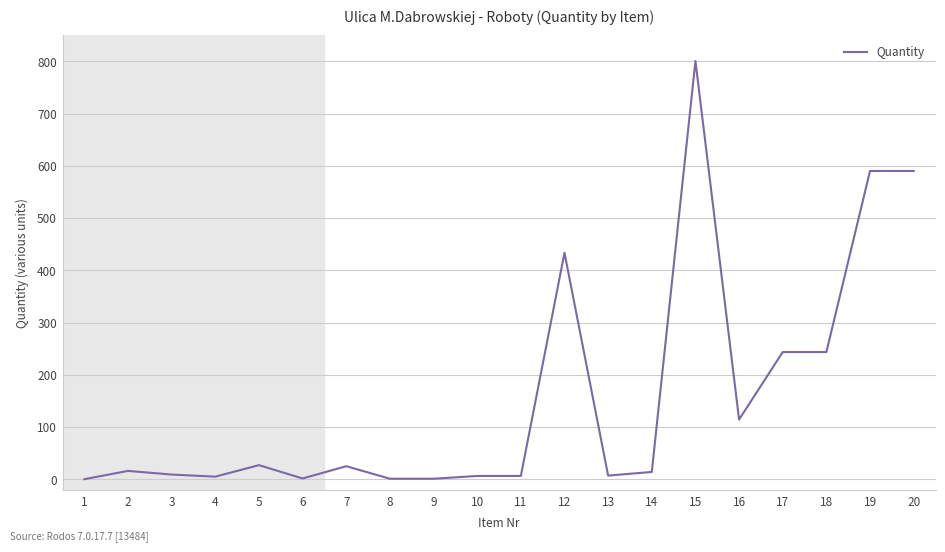

Does the chart have visible grid lines?

Yes